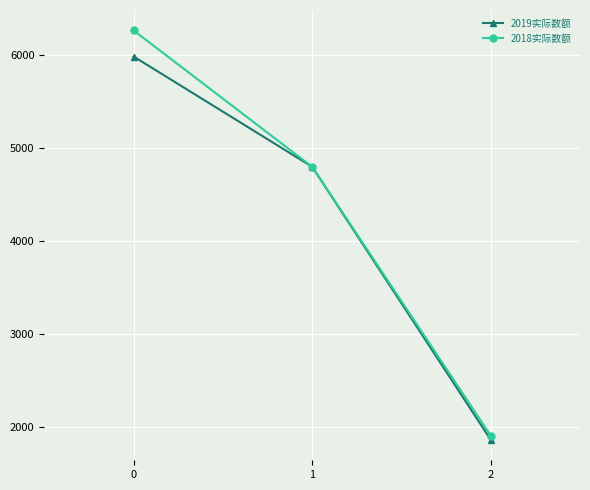

Which series changed the most between 0 and 2?

2018实际数额